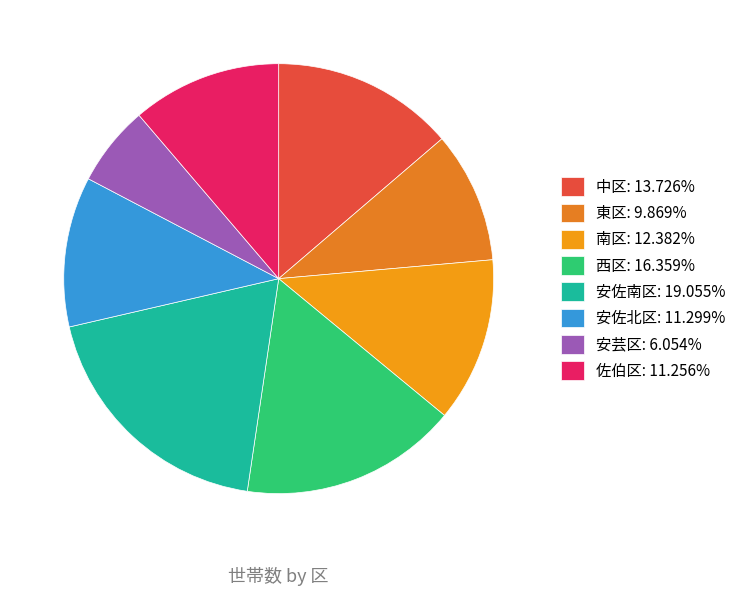

Count the number of slices in the pie.

8